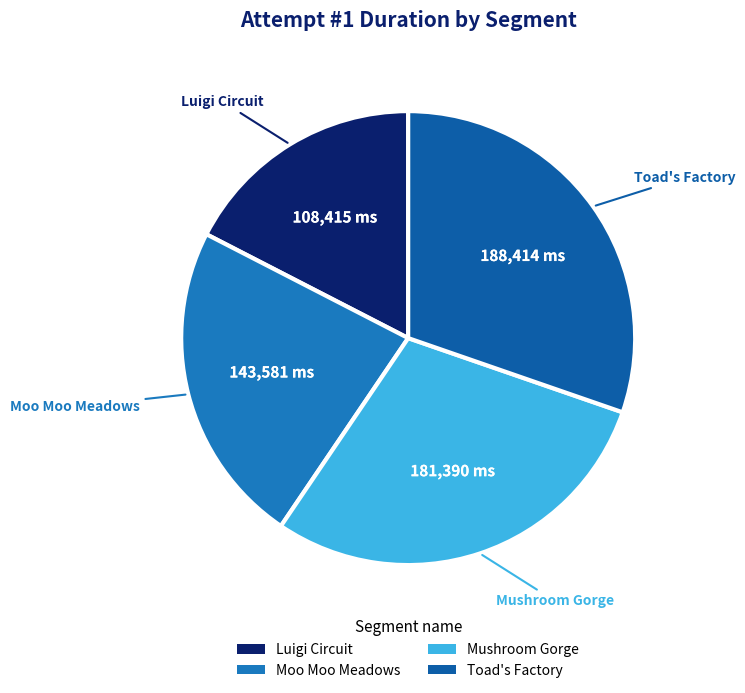

The Moo Moo Meadows slice represents 33% of the pie. True or false?

False